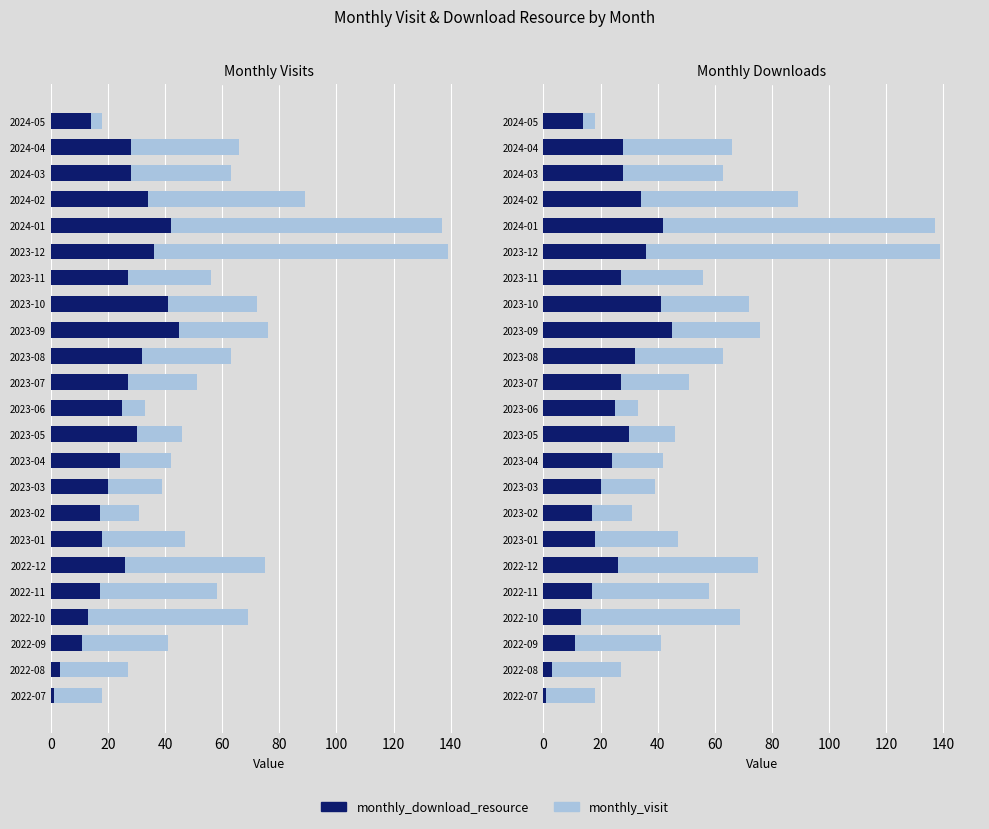

Which series has the largest total across all categories?

monthly_visit